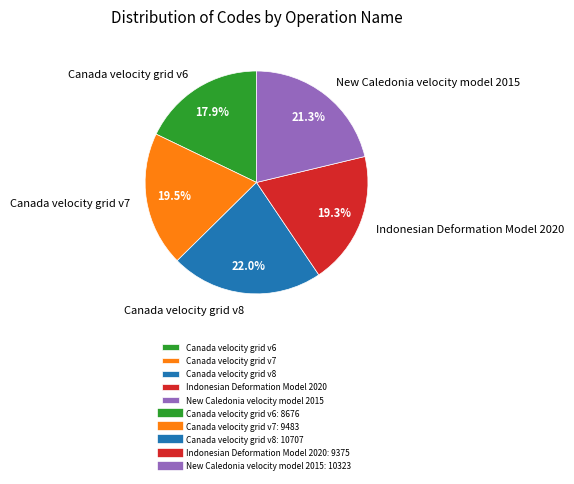

Is there any slice that represents more than half of the pie?

No